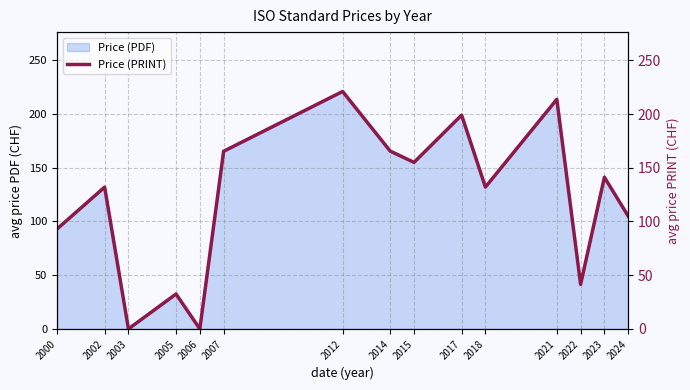

List the labels in order of value, largest first.

2012, 2021, 2017, 2014, 2007, 2015, 2023, 2002, 2018, 2024, 2000, 2022, 2005, 2003, 2006